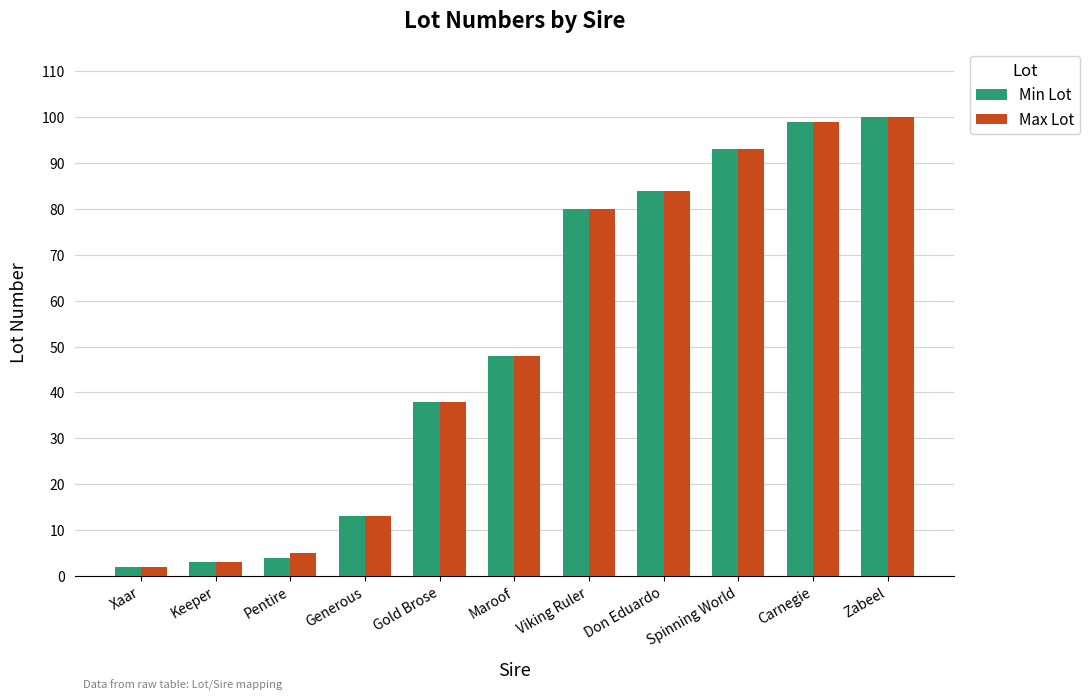

True or false: Max Lot has a value of 100 at Zabeel.

True